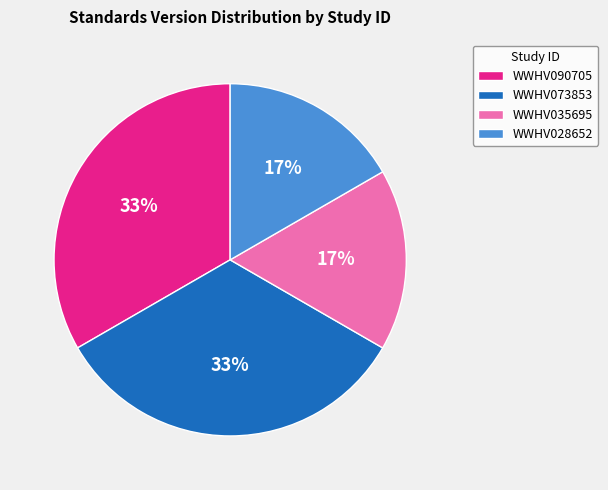

To the nearest percent, what is the average slice percentage?

25%